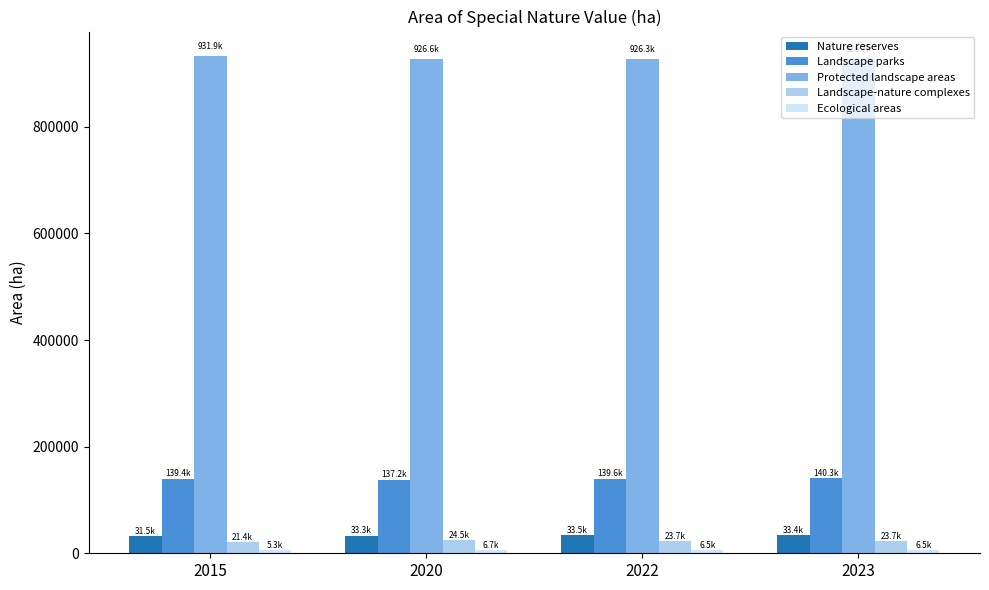

At how many categories does at least one series exceed 419269?

4